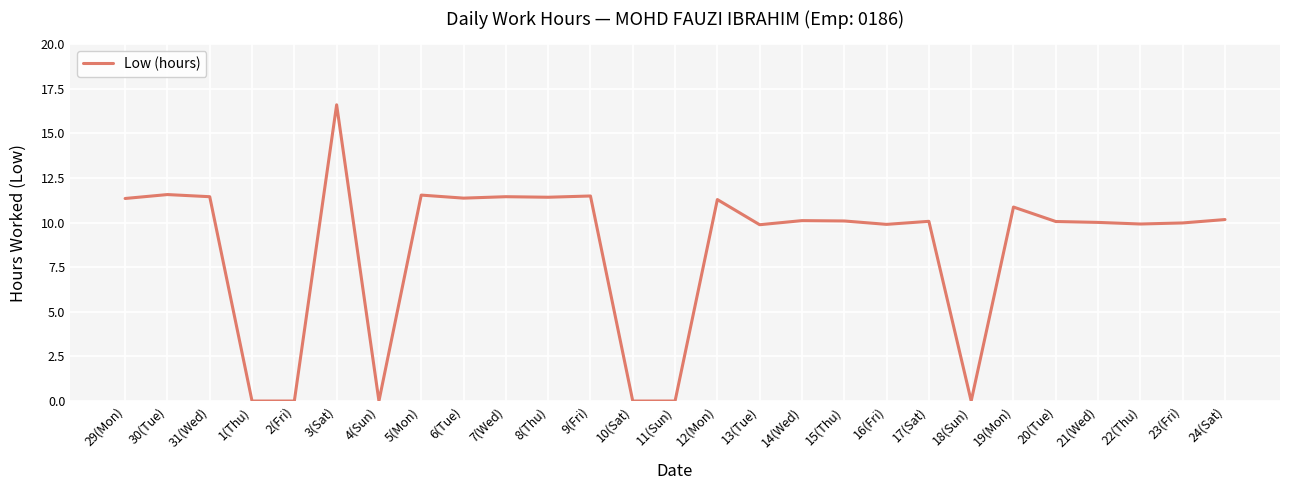

What is the ratio of the value at 19(Mon) to the value at 14(Wed)?

1.1